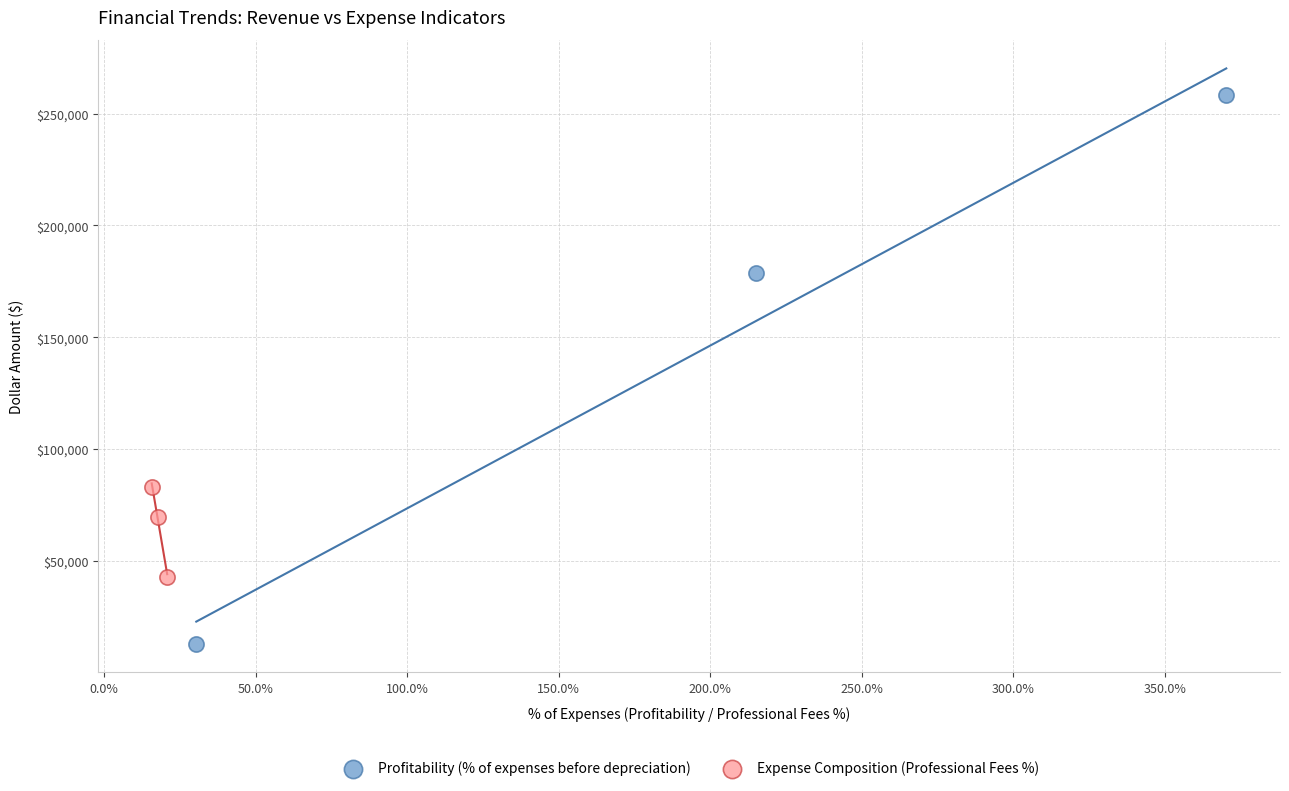

Which series contains the lowest Y value?

Profitability (% of expenses before depreciation)